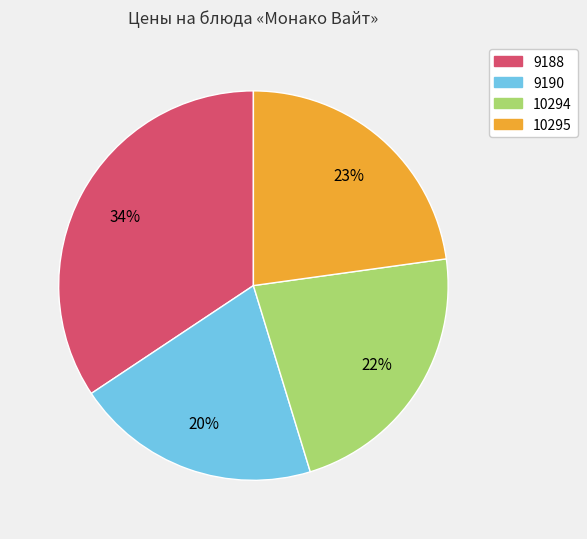

To the nearest percent, what portion does 10295 represent?

23%